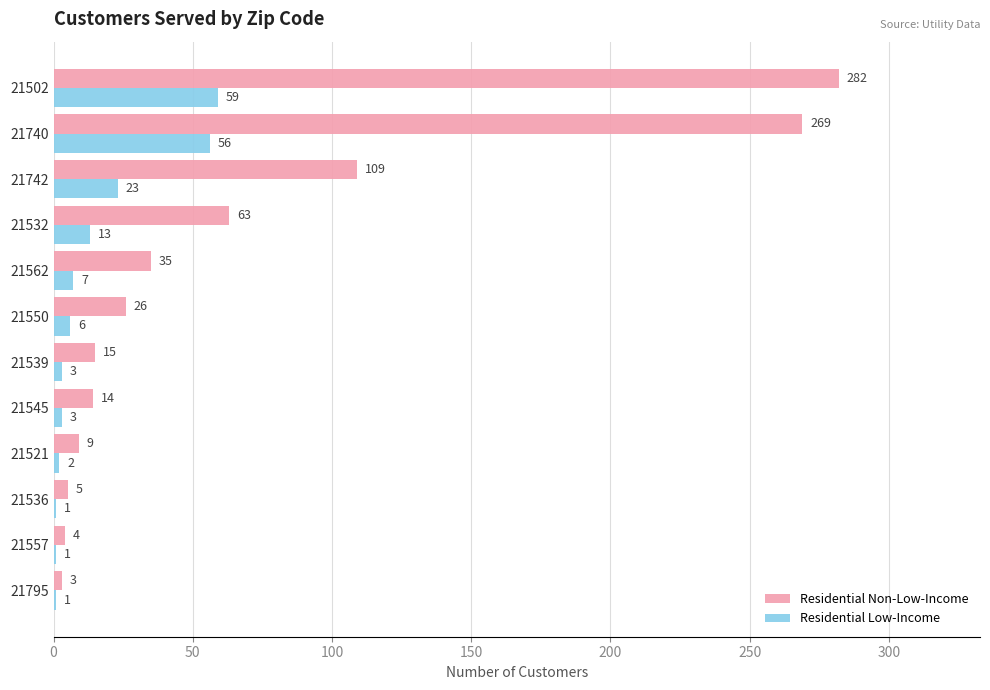

At which label does Residential Low-Income reach its peak?

21502